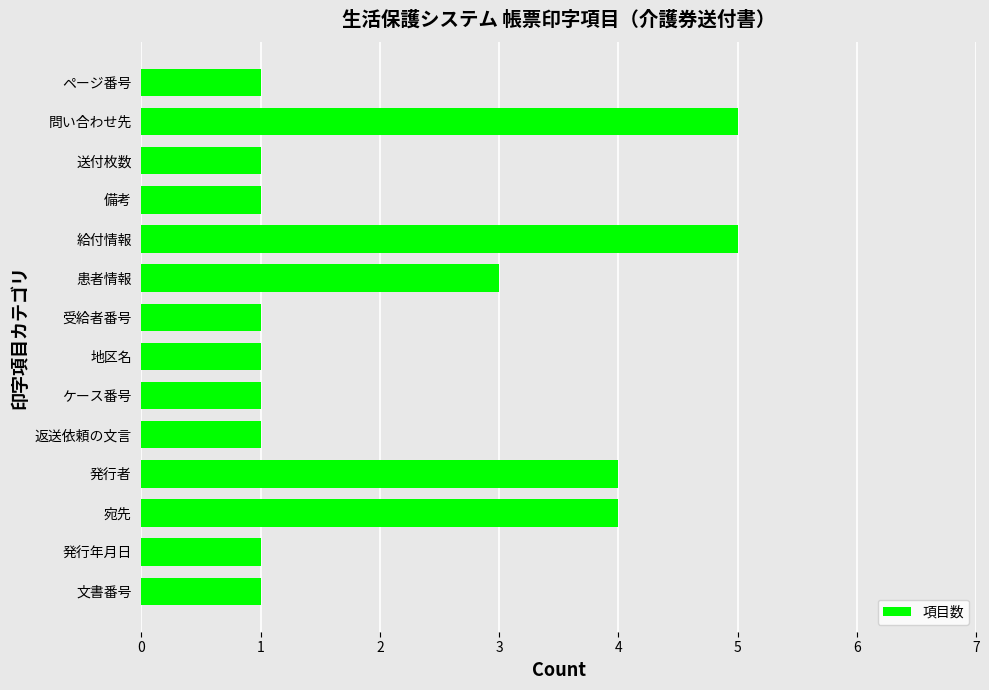

What is the ratio of the value at 問い合わせ先 to the value at 備考?

5.0